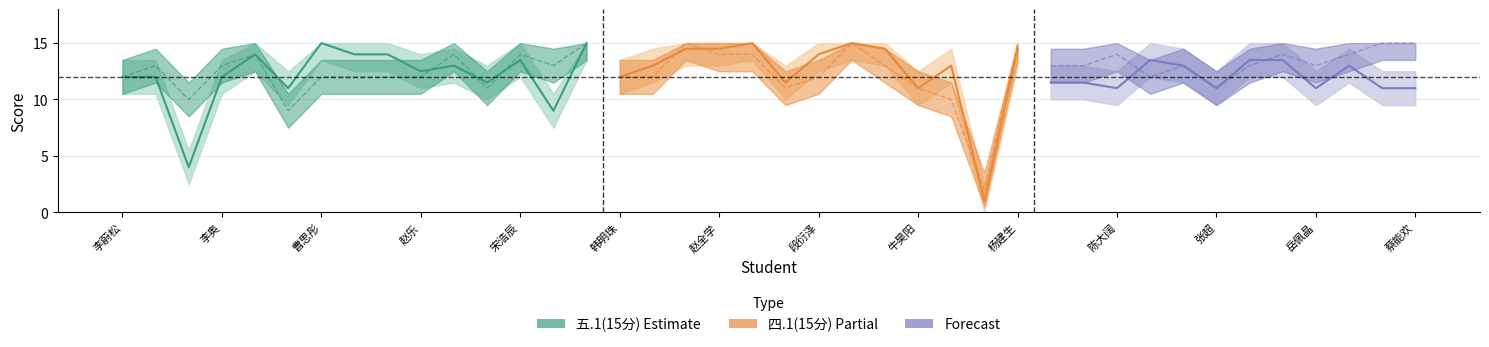

What is the minimum value shown in the chart?

1.0